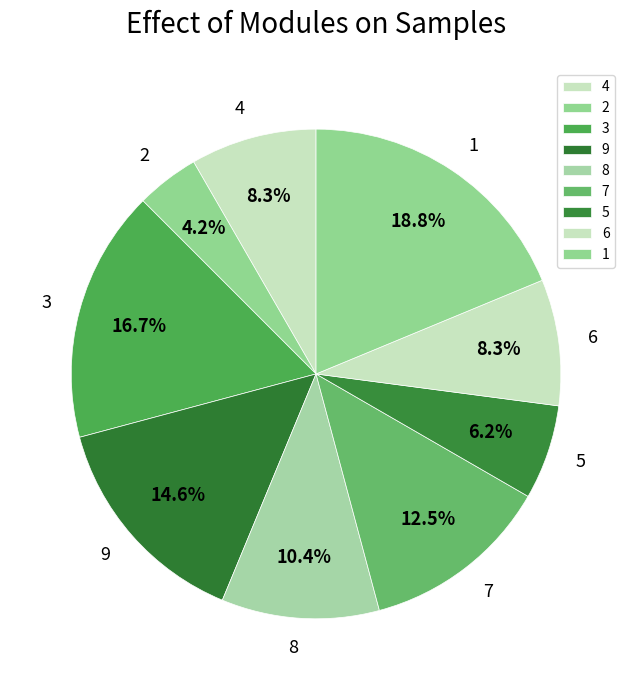

Does 6 represent more than half of the total?

No